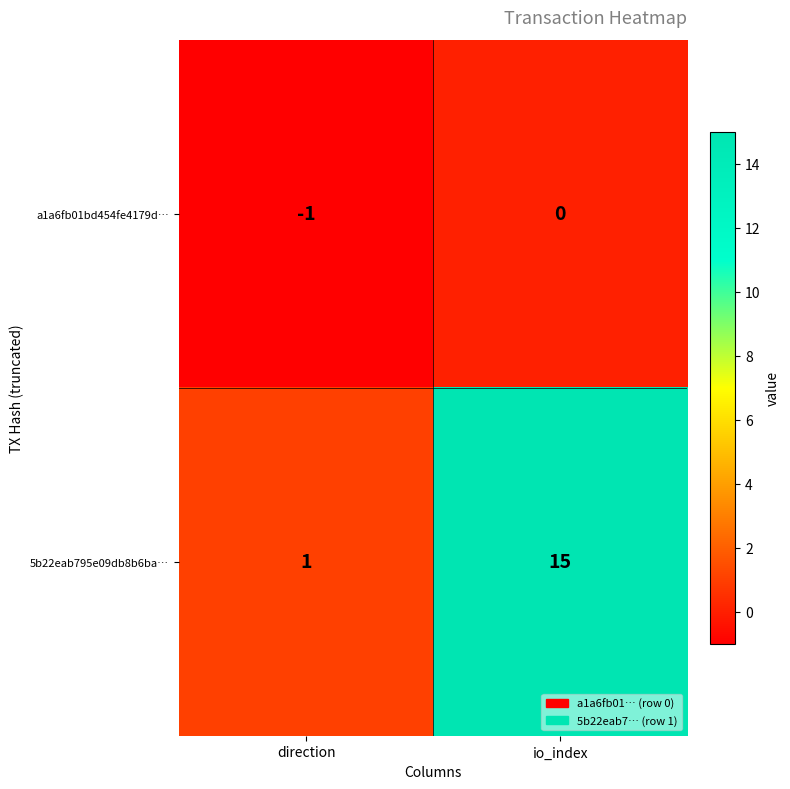

The value of a1a6fb01bd454fe4179d… at io_index is 0. True or false?

True